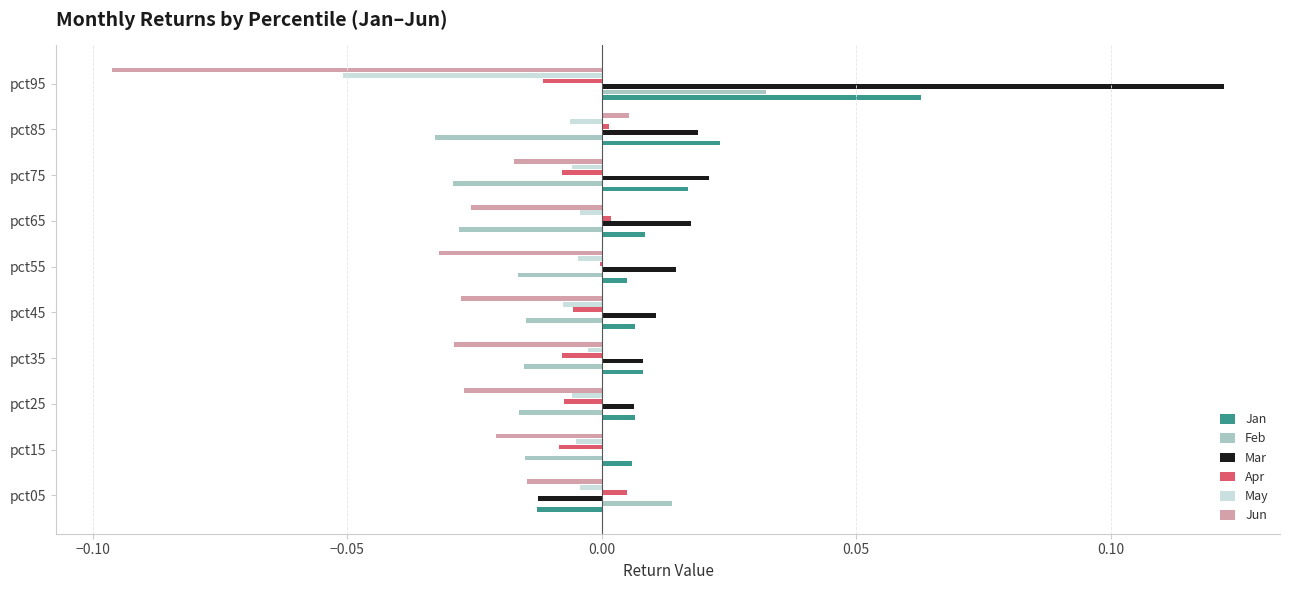

The value of Jan at pct95 is 0.0. True or false?

False